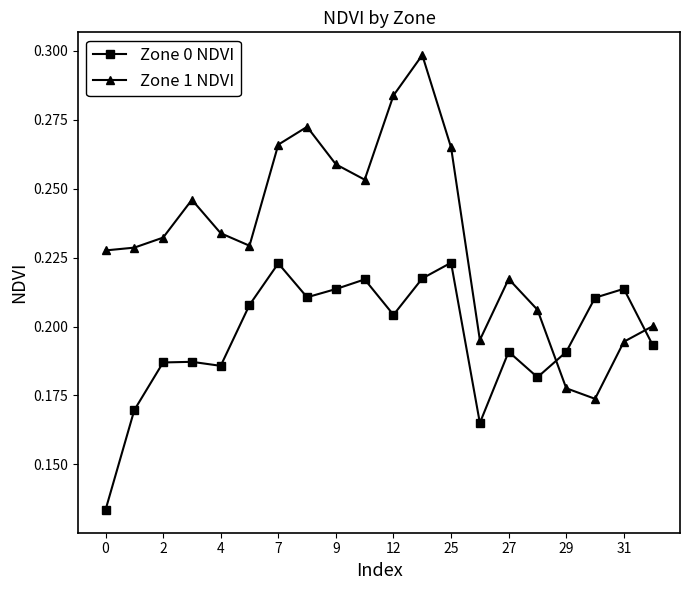

How many lines are shown in the chart?

2